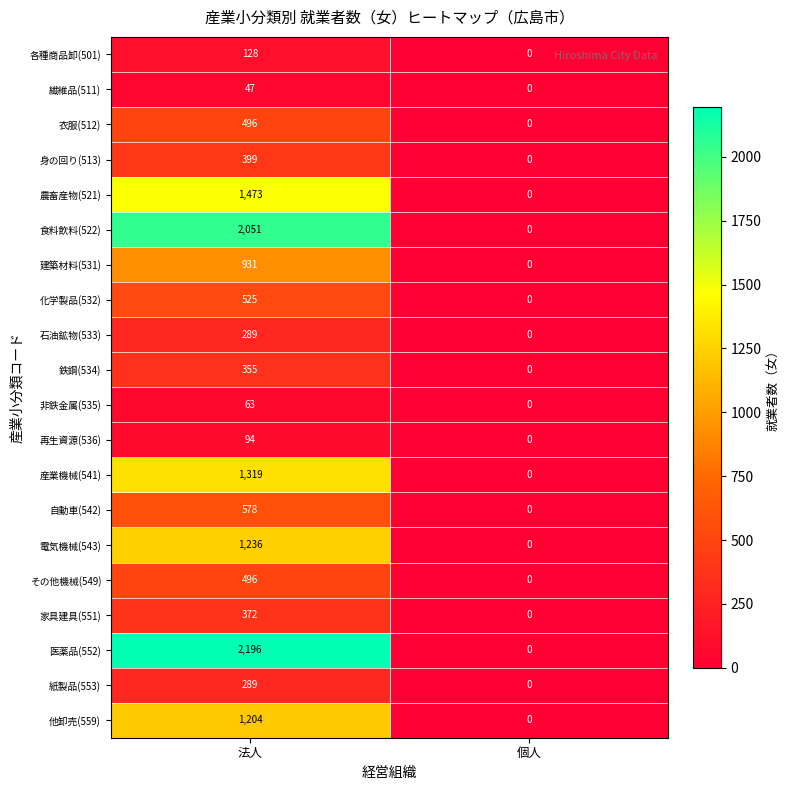

Is it true that 衣服(512) equals 888 at 法人?

False